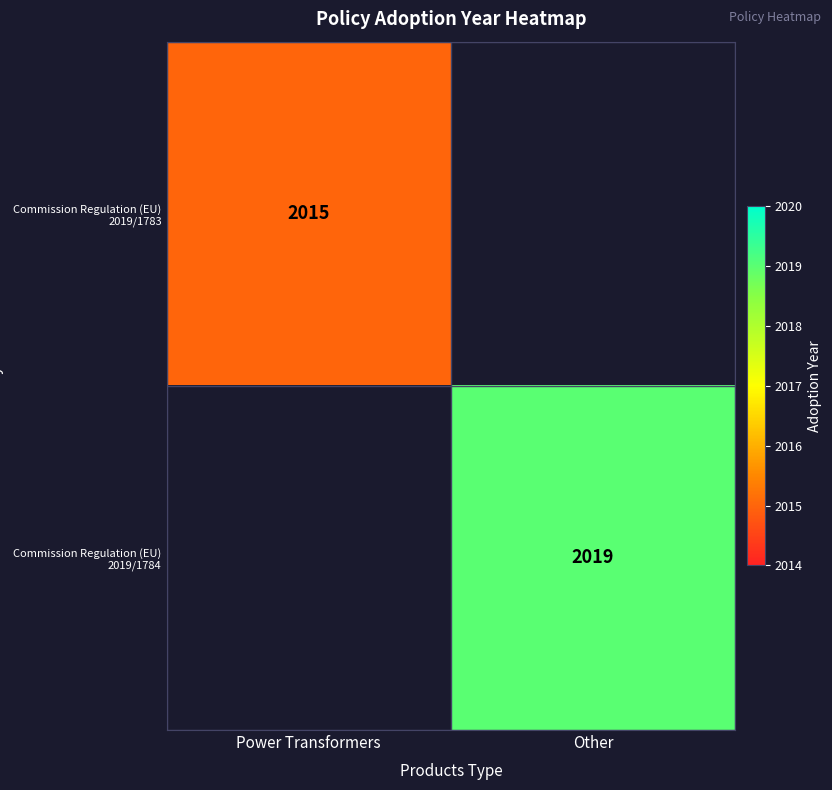

Is the value of Commission Regulation (EU) 2019/1783 at Power Transformers greater than the value of Commission Regulation (EU) 2019/1784 at Other?

No